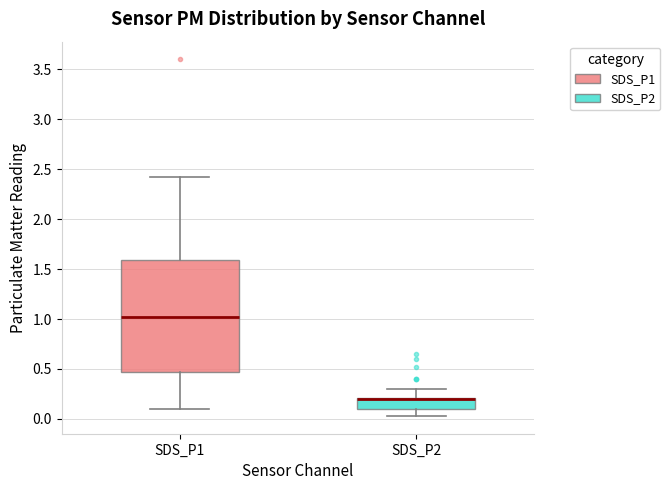

Which box is the tallest, from its lower edge to its upper edge?

SDS_P1